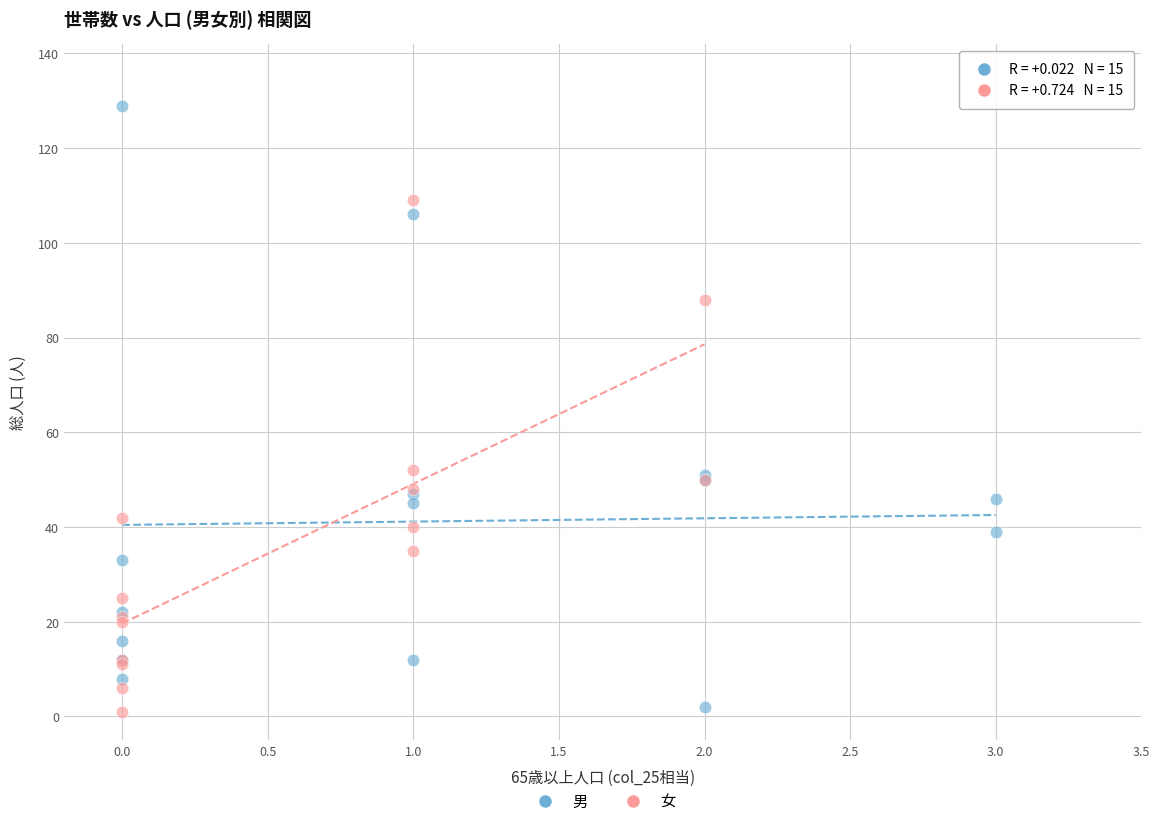

Which series reaches the maximum Y coordinate?

男